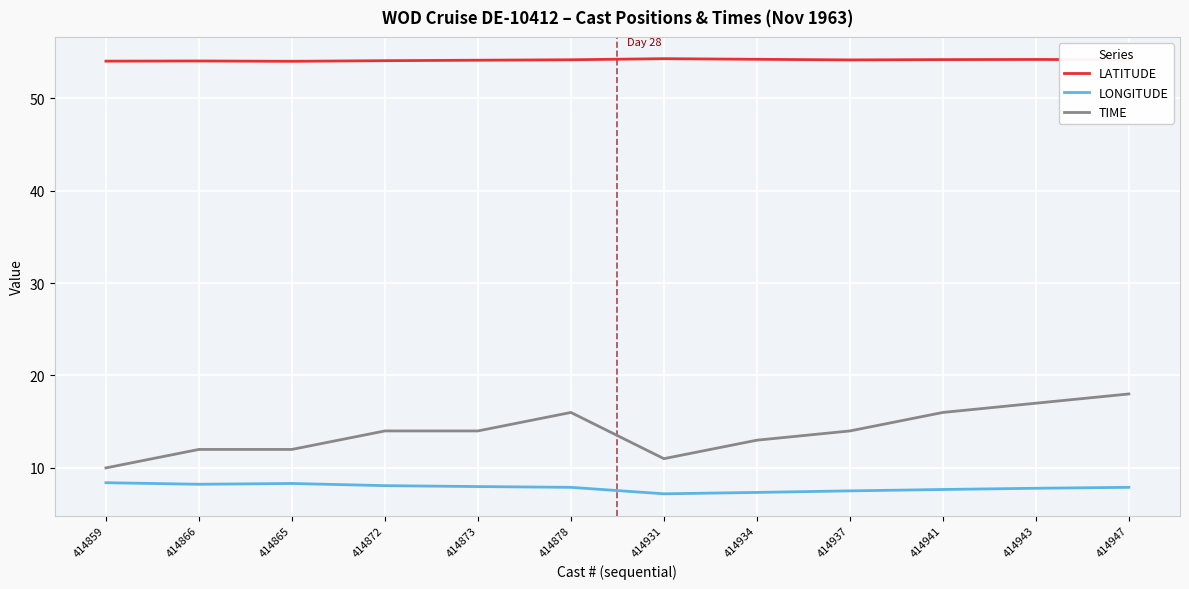

What is the difference between the TIME values at 414873 and 414941?

2.0